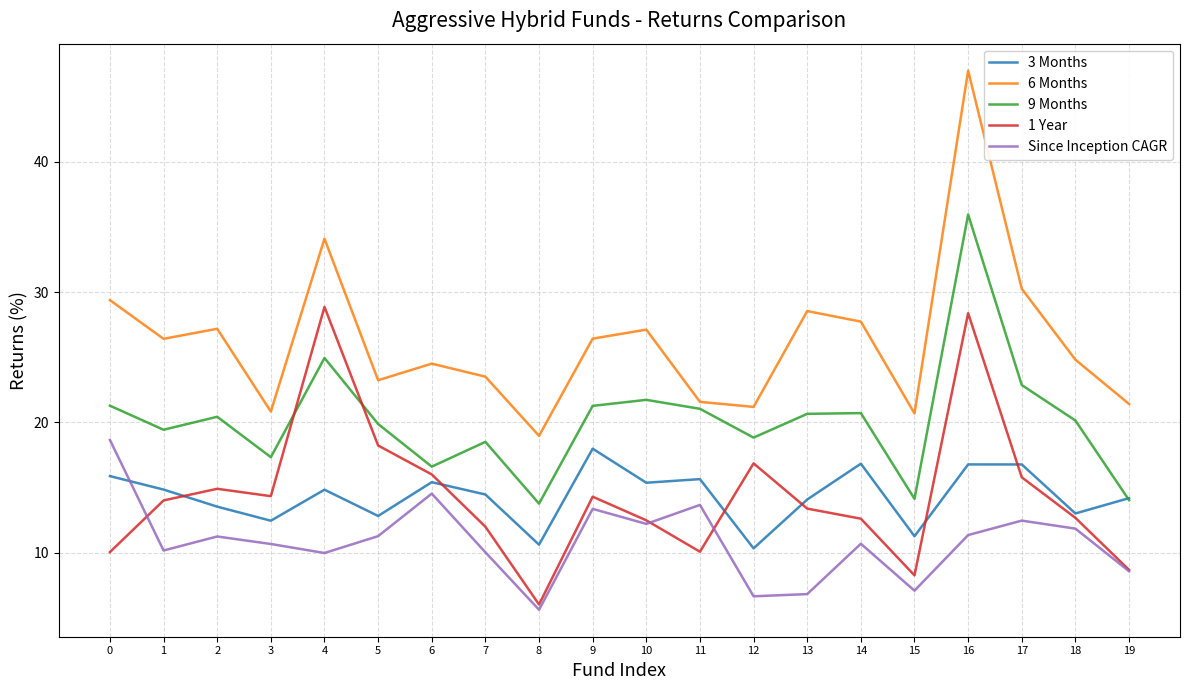

What is the difference between the maximum and minimum values in the Since Inception CAGR series?

13.0